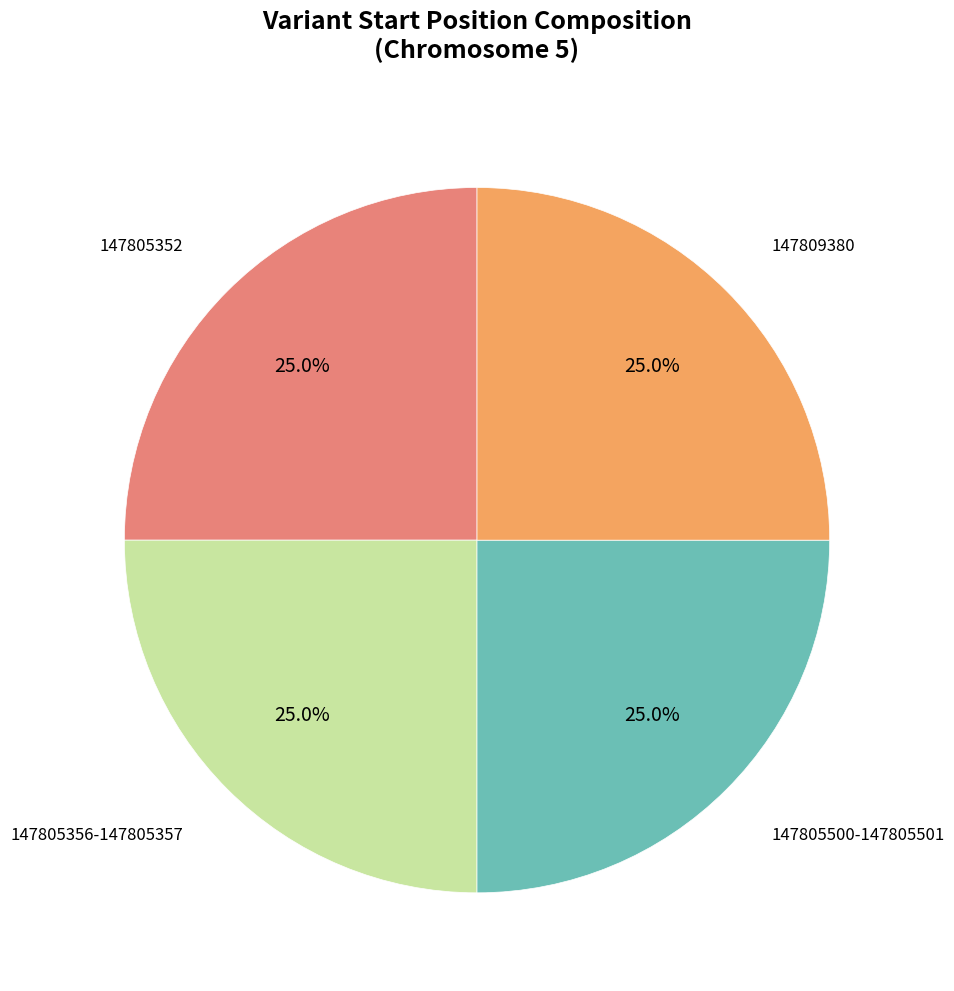

How many segments does this pie chart have?

4